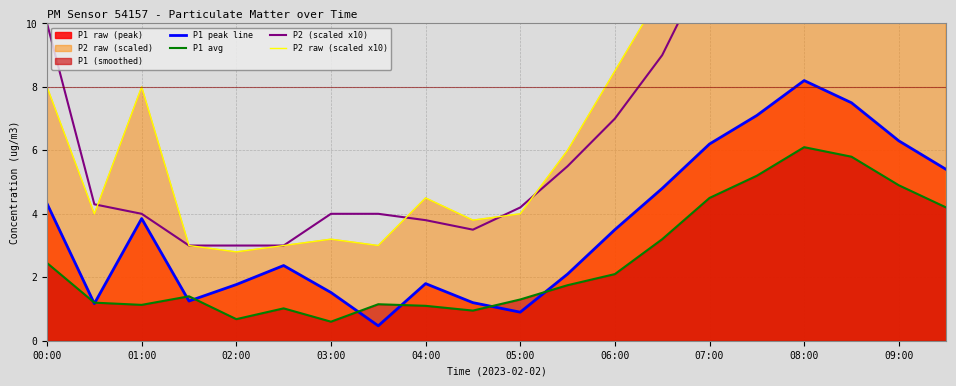

The value of P1 peak line at 00:00 is 2.5. True or false?

False